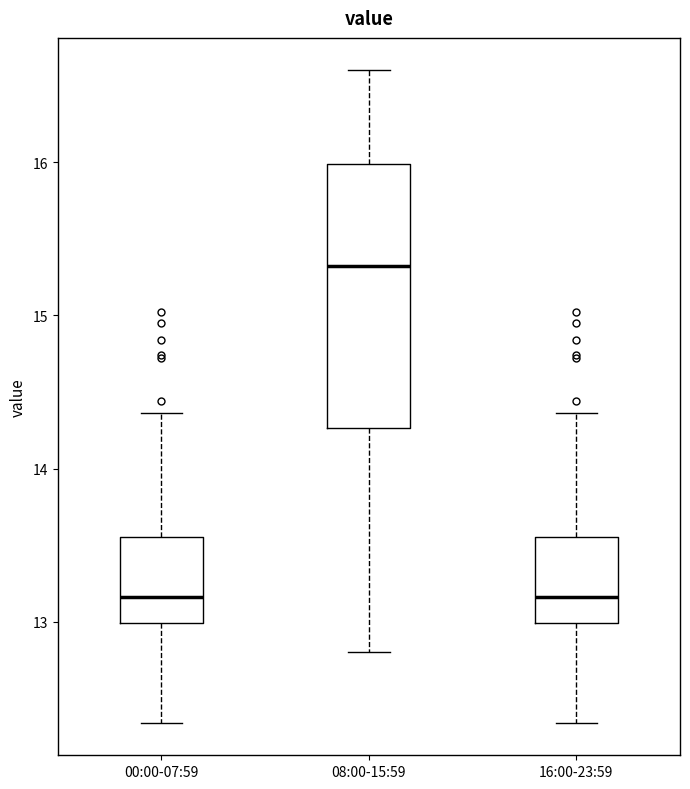

Where does the lower whisker of the box for 16:00-23:59 end on the y-axis? The values are not printed on the chart, so give them approximately, as read against the axis.

12.3